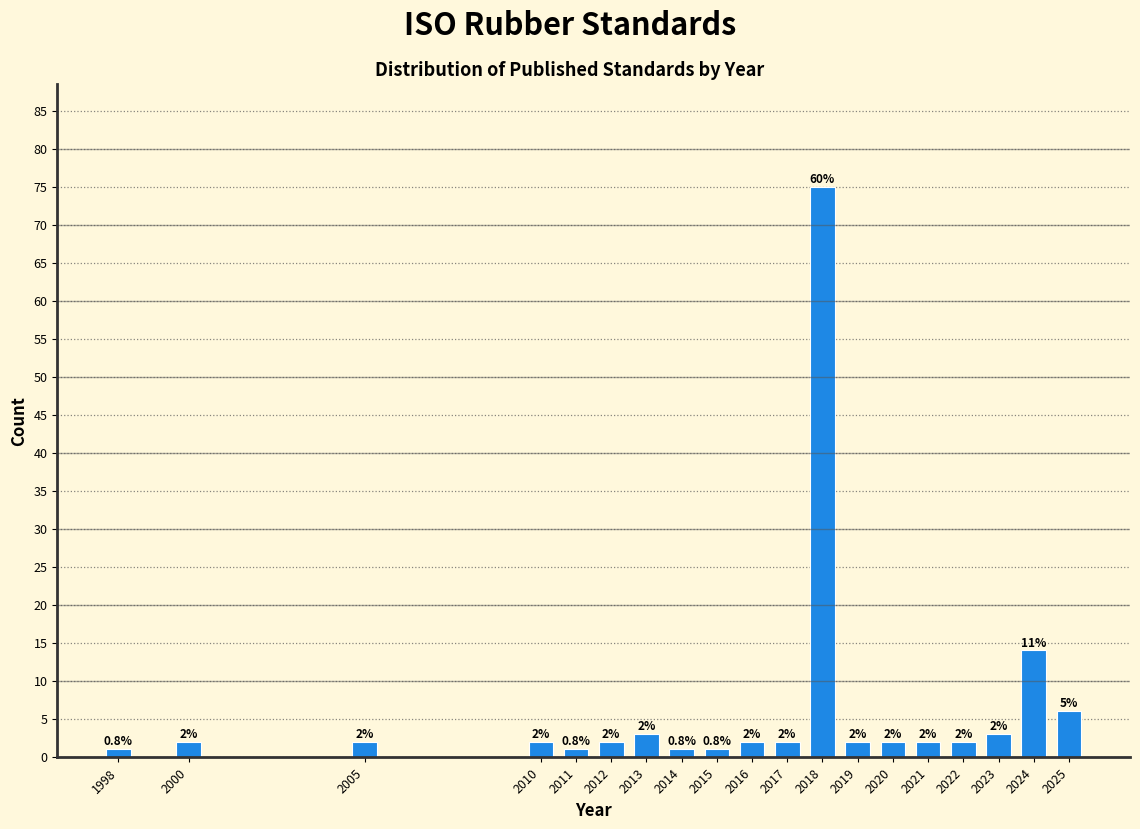

Reading right to left, extract all data points from this chart.

6	14	3	2	2	2	2	75	2	2	1	1	3	2	1	2	2	2	1